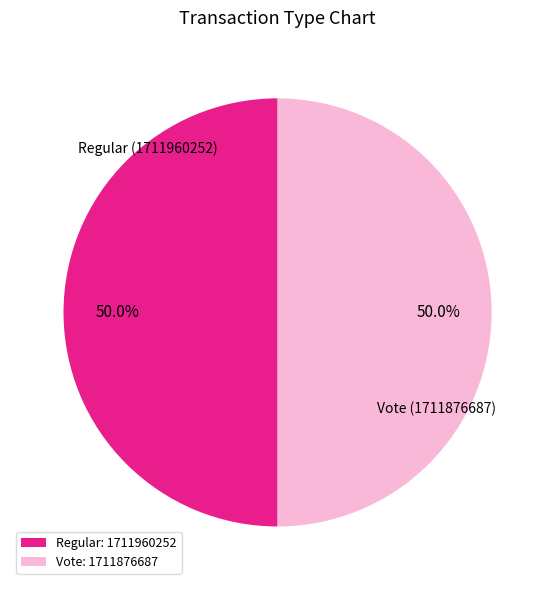

What percentage is the Regular slice, to the nearest percent?

50%